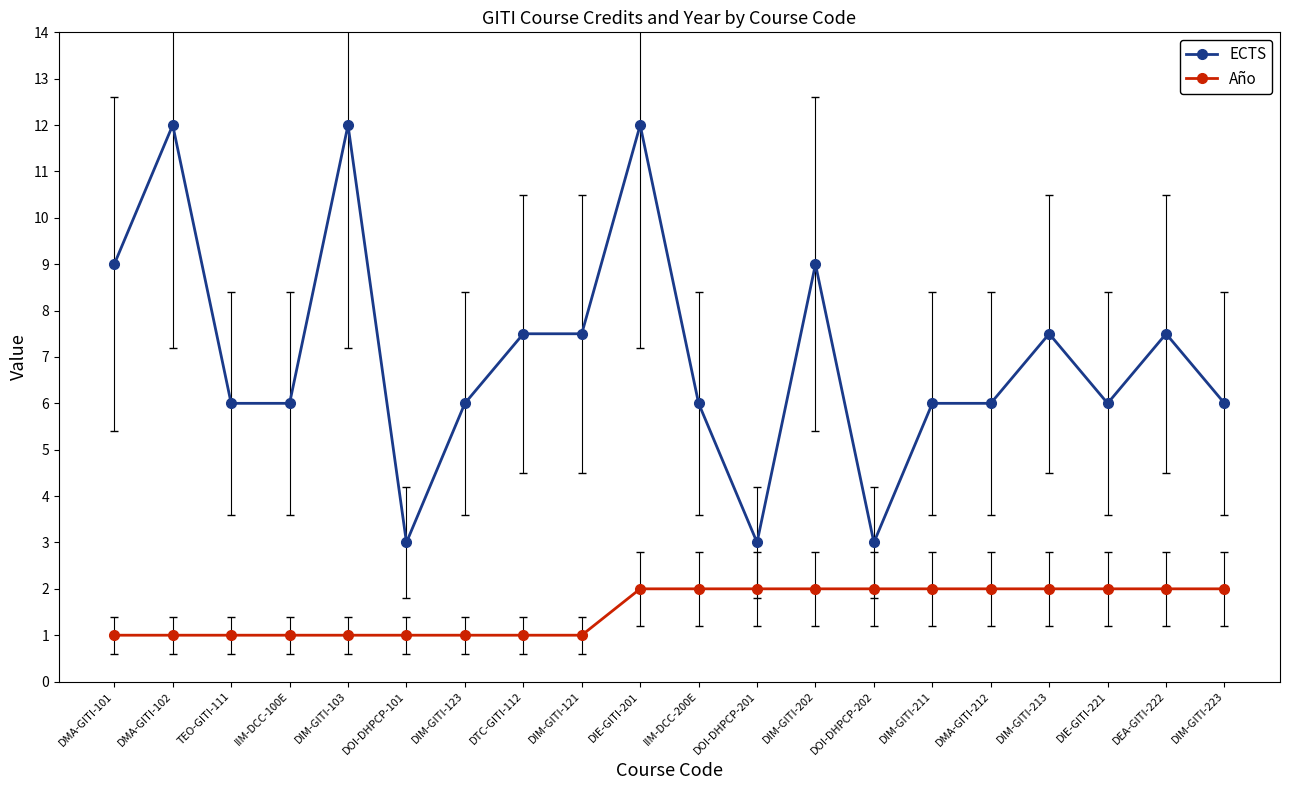

What is the greatest value displayed?

12.0